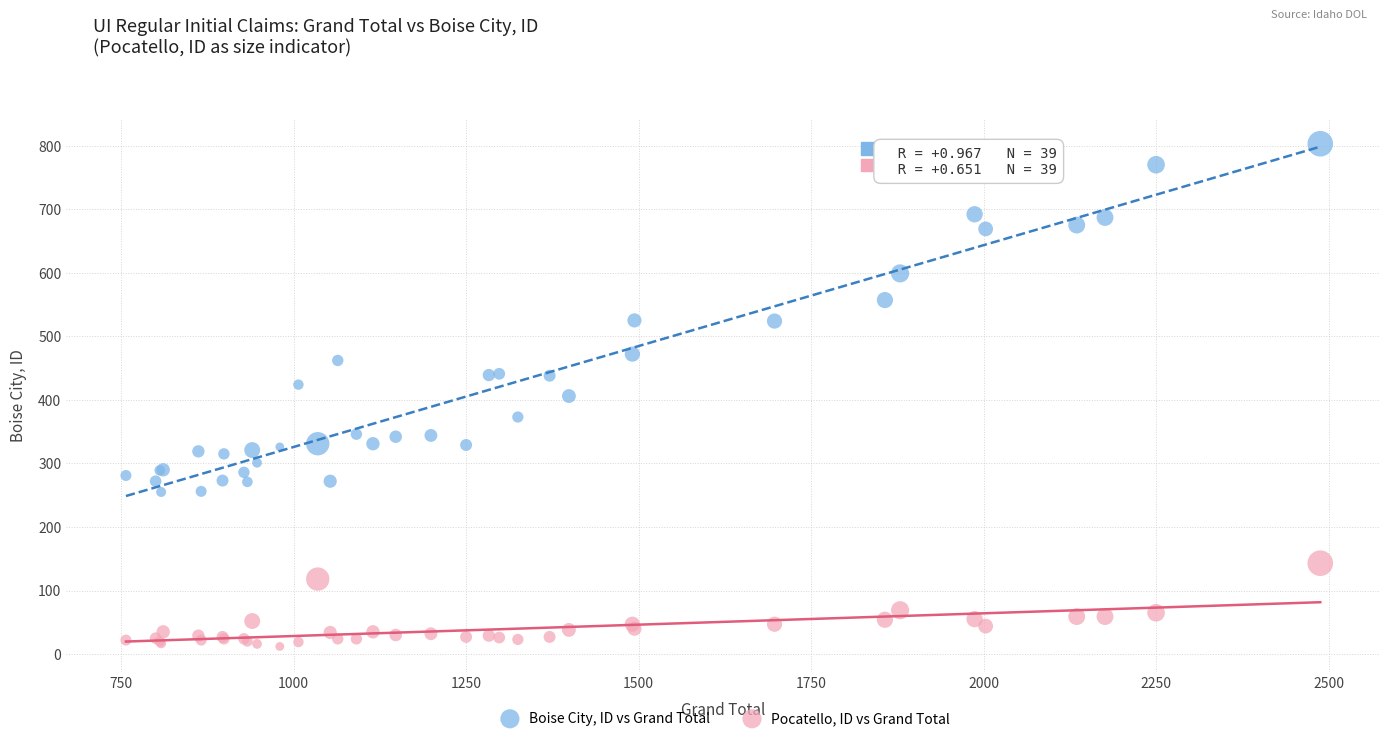

Which series reaches the minimum Y coordinate?

Pocatello, ID vs Grand Total